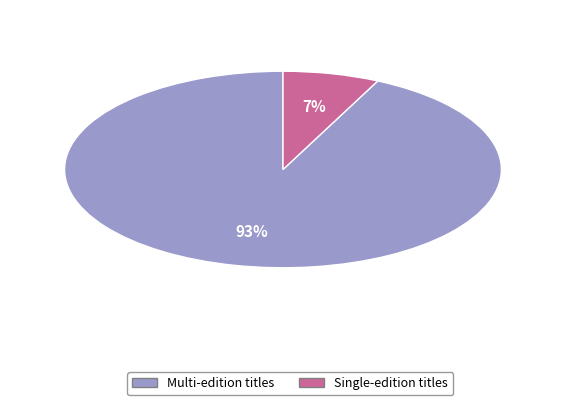

Do Multi-edition titles and Single-edition titles together represent more than half of the pie?

Yes